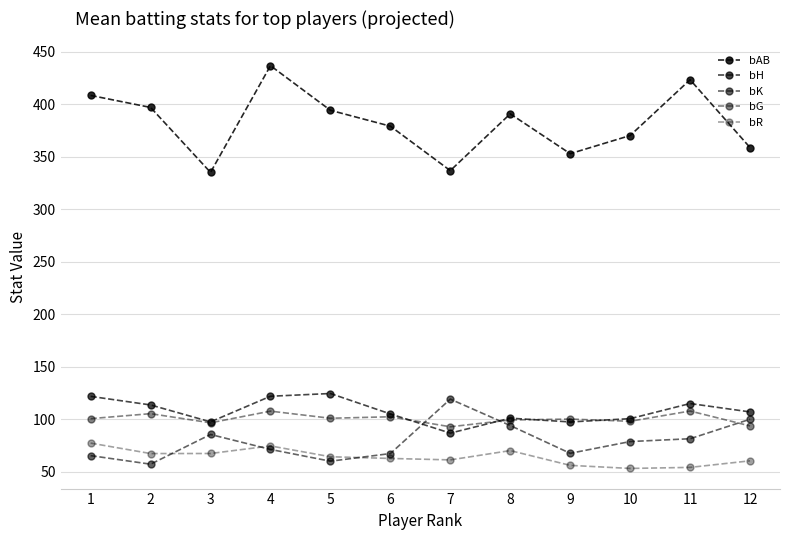

Reading right to left, transcribe all the data shown in this chart.

bAB: 12=358.6	11=423.1	10=370.0	9=352.7	8=390.7	7=336.6	6=378.9	5=394.0	4=436.5	3=334.9	2=396.8	1=408.2
bH: 12=106.9	11=114.9	10=100.5	9=97.3	8=100.9	7=86.7	6=105.0	5=124.4	4=121.8	3=97.4	2=113.5	1=121.7
bK: 12=99.9	11=81.3	10=78.7	9=67.5	8=93.9	7=119.1	6=67.2	5=60.0	4=71.2	3=85.4	2=57.1	1=65.3
bG: 12=93.5	11=107.7	10=98.0	9=100.1	8=99.2	7=92.7	6=102.3	5=100.8	4=107.6	3=96.5	2=105.2	1=100.5
bR: 12=60.3	11=54.1	10=53.1	9=56.0	8=70.1	7=61.2	6=62.6	5=64.2	4=74.5	3=67.3	2=67.2	1=77.2